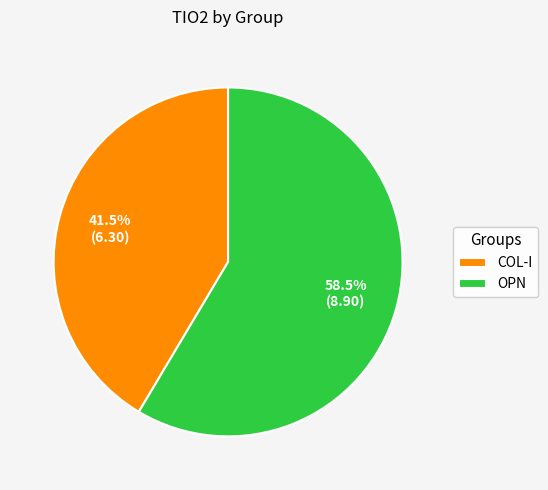

What is the largest slice in the pie chart?

OPN